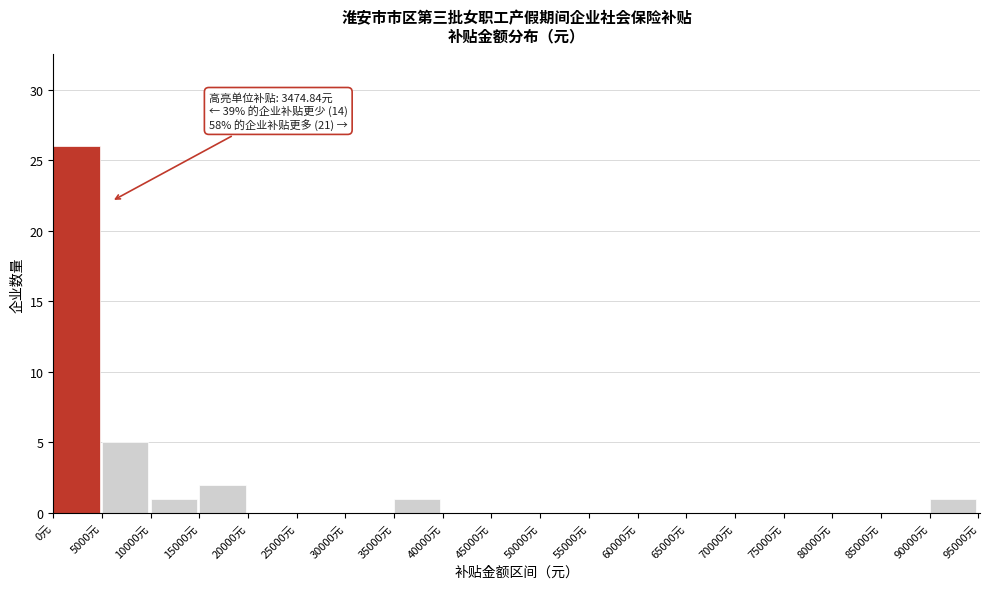

Over which range of the x-axis is the bar tallest?

0 to 5000